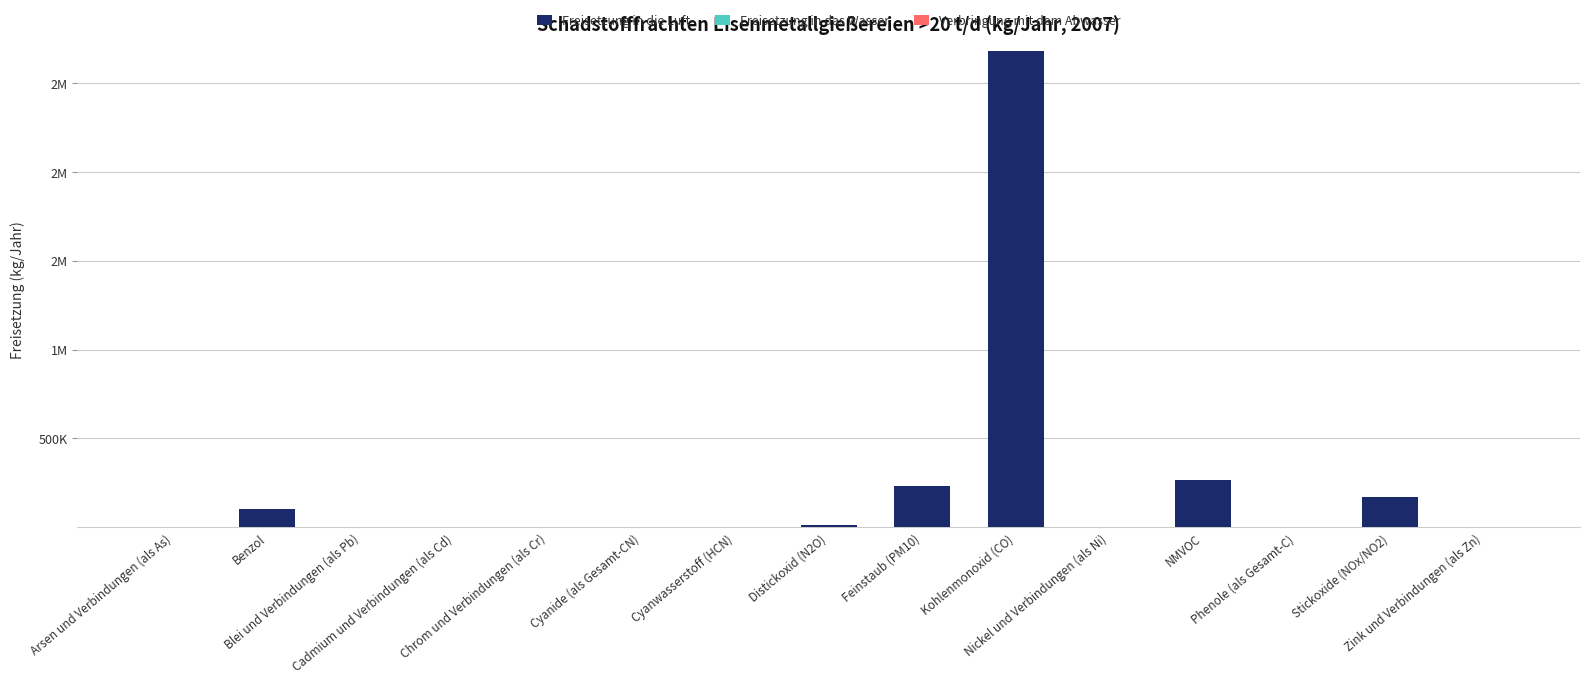

Which series has the largest total across all categories?

Freisetzung in die Luft